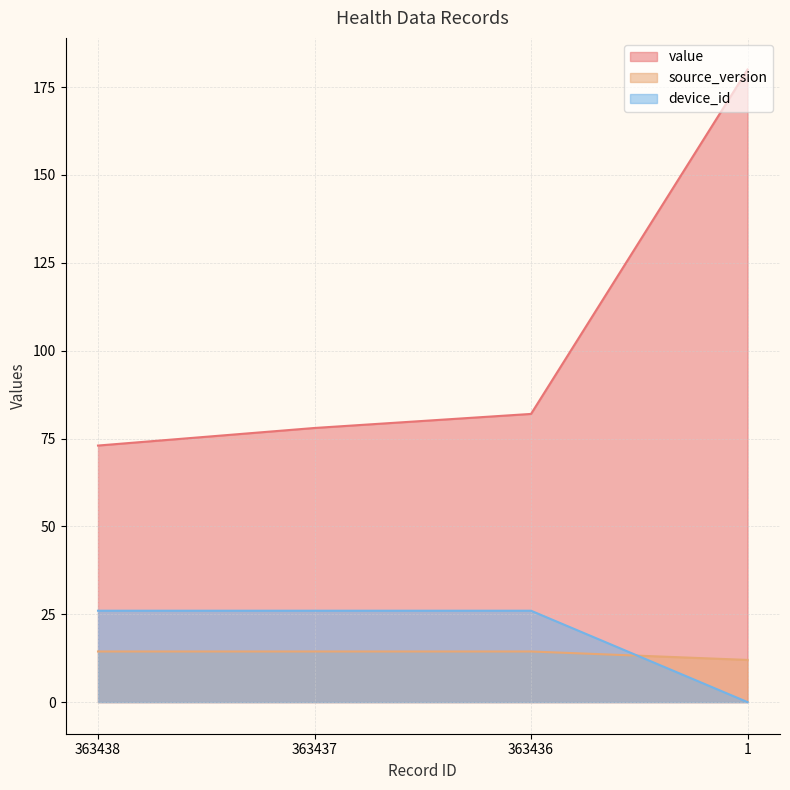

What is the maximum value for device_id?

26.0